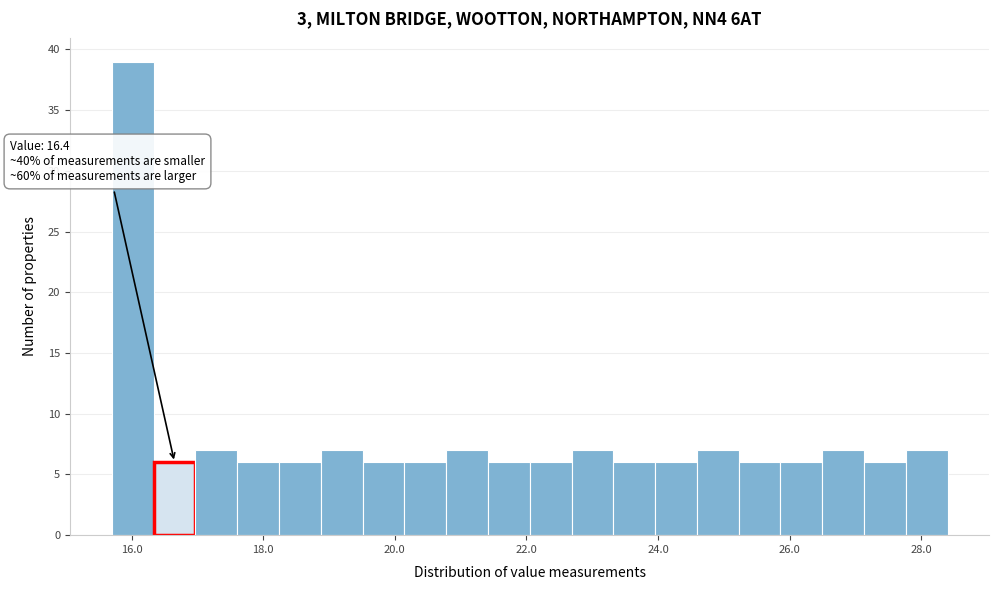

Around what value on the x-axis is the tallest bar? Give the approximate position of its centre, as read against the axis.

16.0